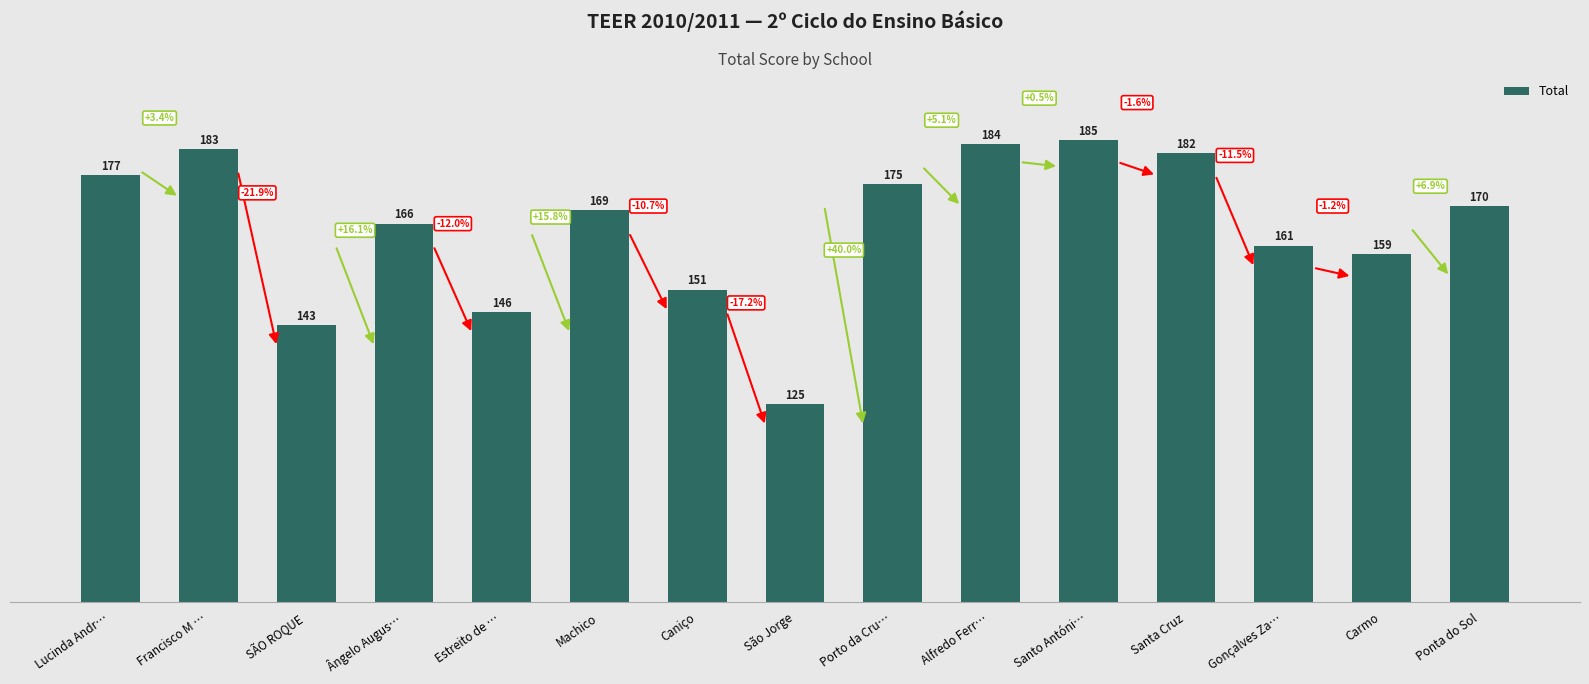

Does the chart contain stacked bars?

No